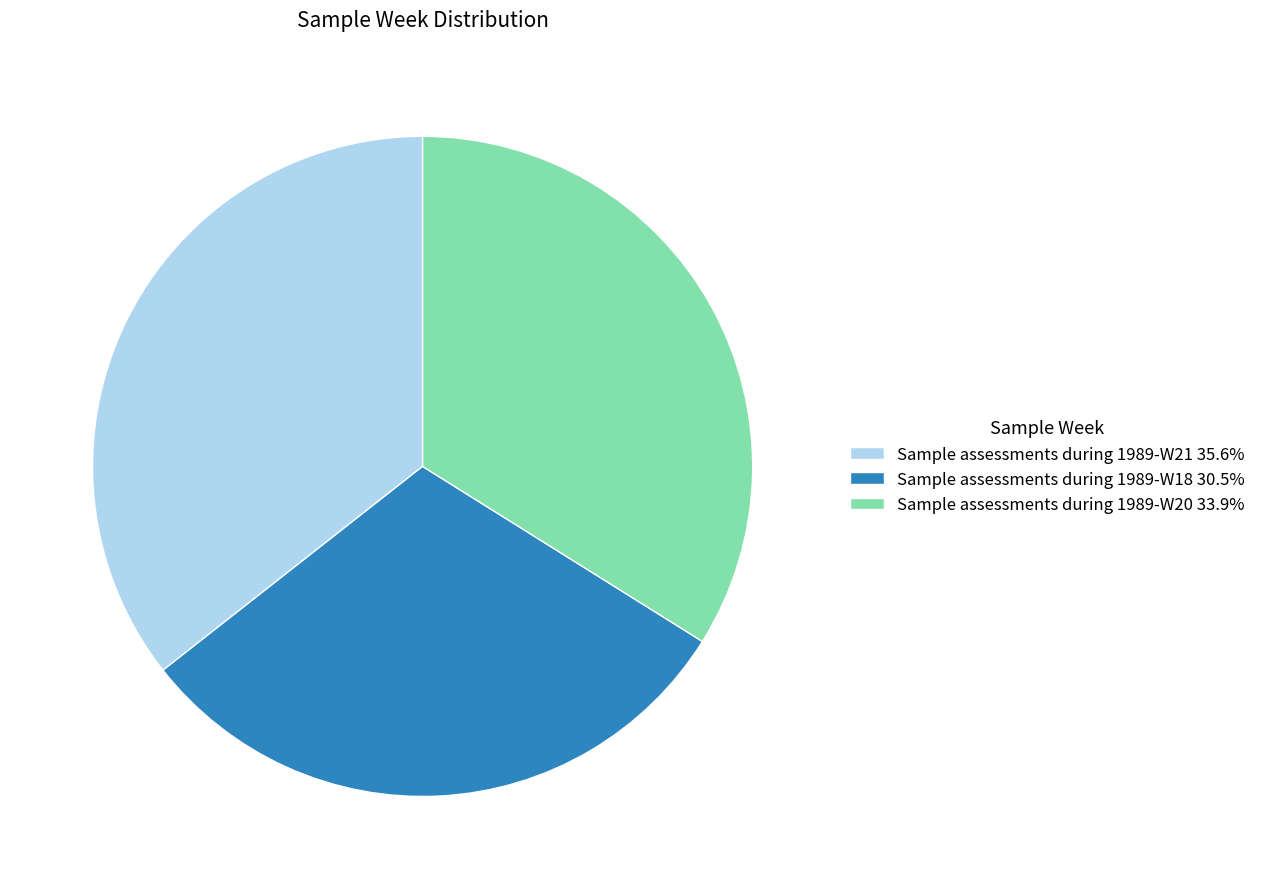

Do Sample assessments during 1989-W21 35.6% and Sample assessments during 1989-W20 33.9% together represent more than half of the pie?

Yes